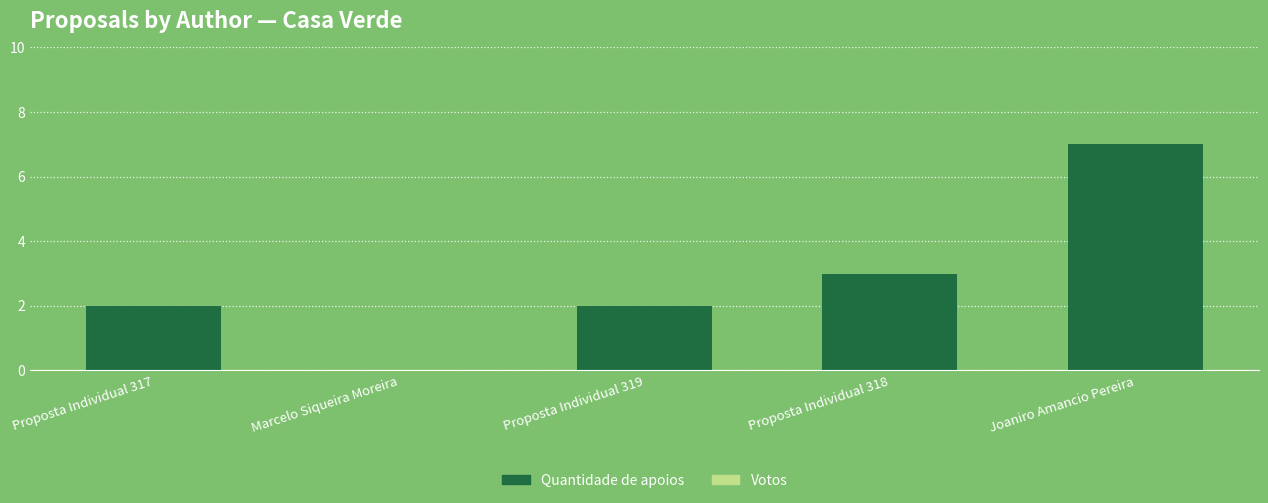

At which category does the chart reach its peak across all series?

Joaniro Amancio Pereira